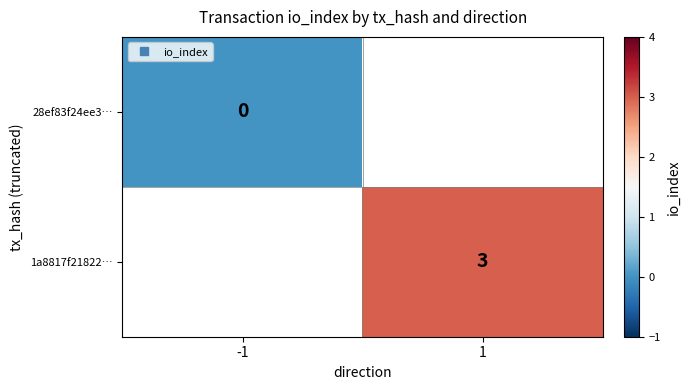

How many positive values does the 1a8817f21822… series have?

1